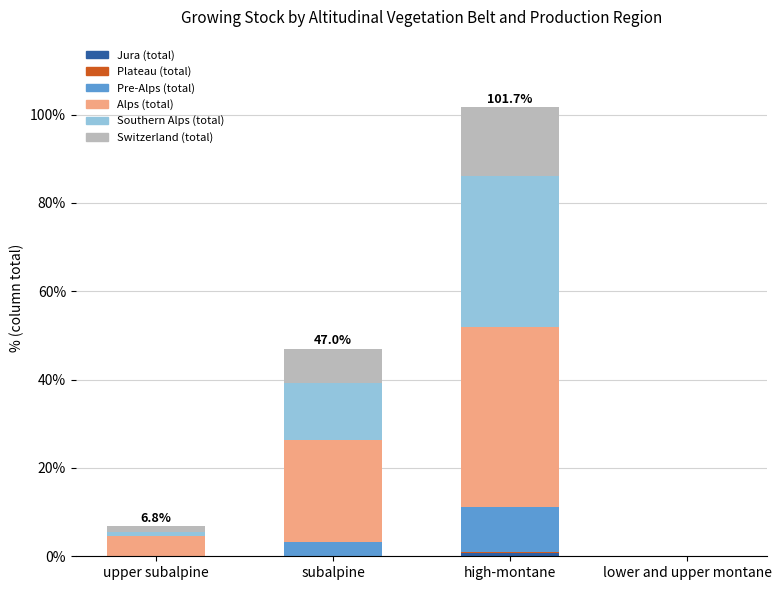

At which category is the sum across all series the highest?

high-montane